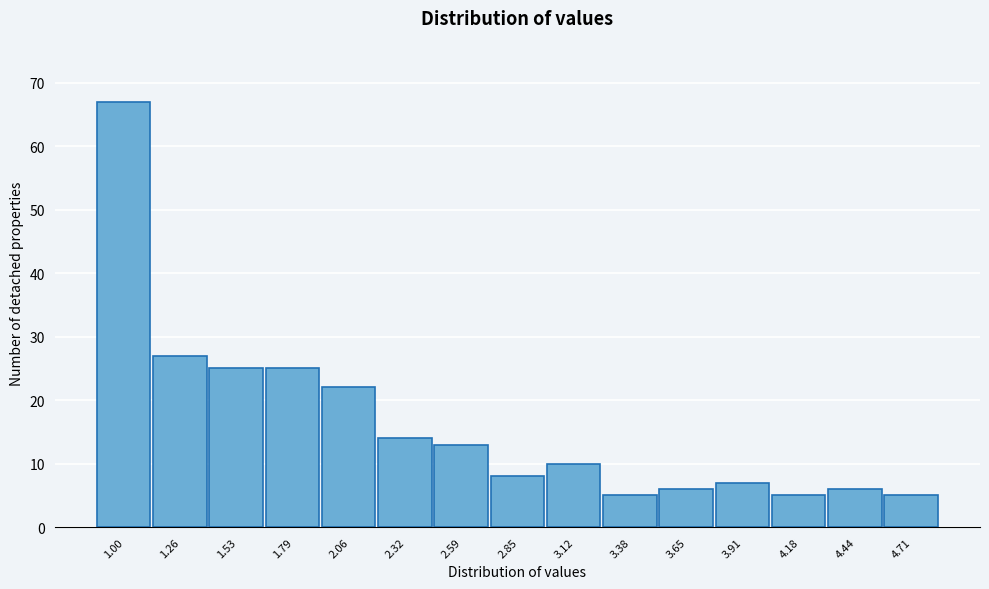

Reading left to right, what are all the values shown in this chart?

1.00=67	1.26=27	1.53=25	1.79=25	2.06=22	2.32=14	2.59=13	2.85=8	3.12=10	3.38=5	3.65=6	3.91=7	4.18=5	4.44=6	4.71=5